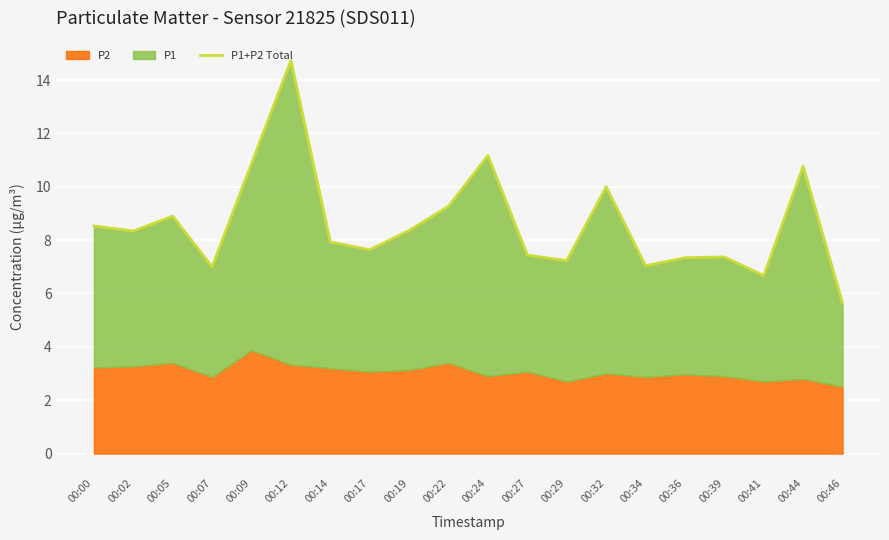

What is the value of the 4th point from the left?

7.0